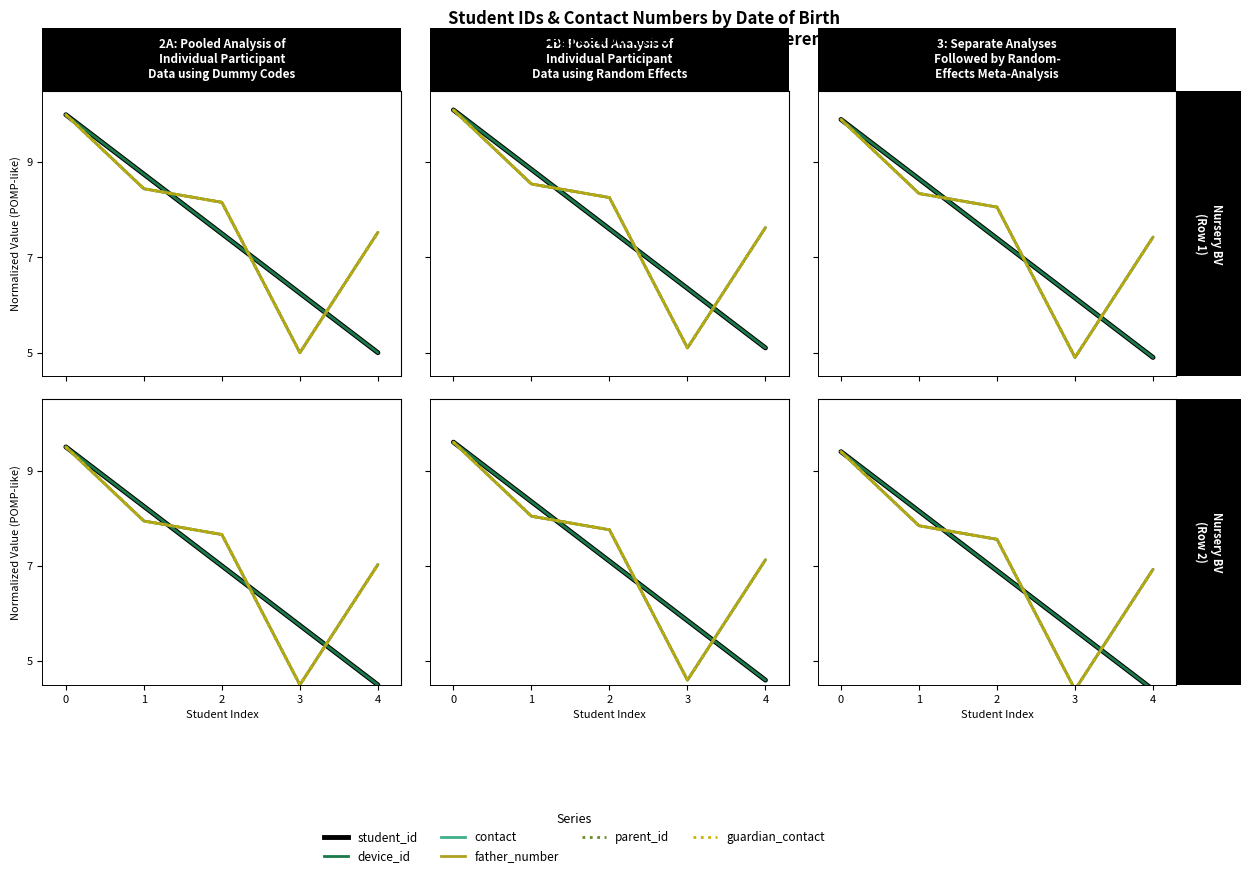

What are all the series names shown in the legend?

student_id, device_id, contact, father_number, parent_id, guardian_contact